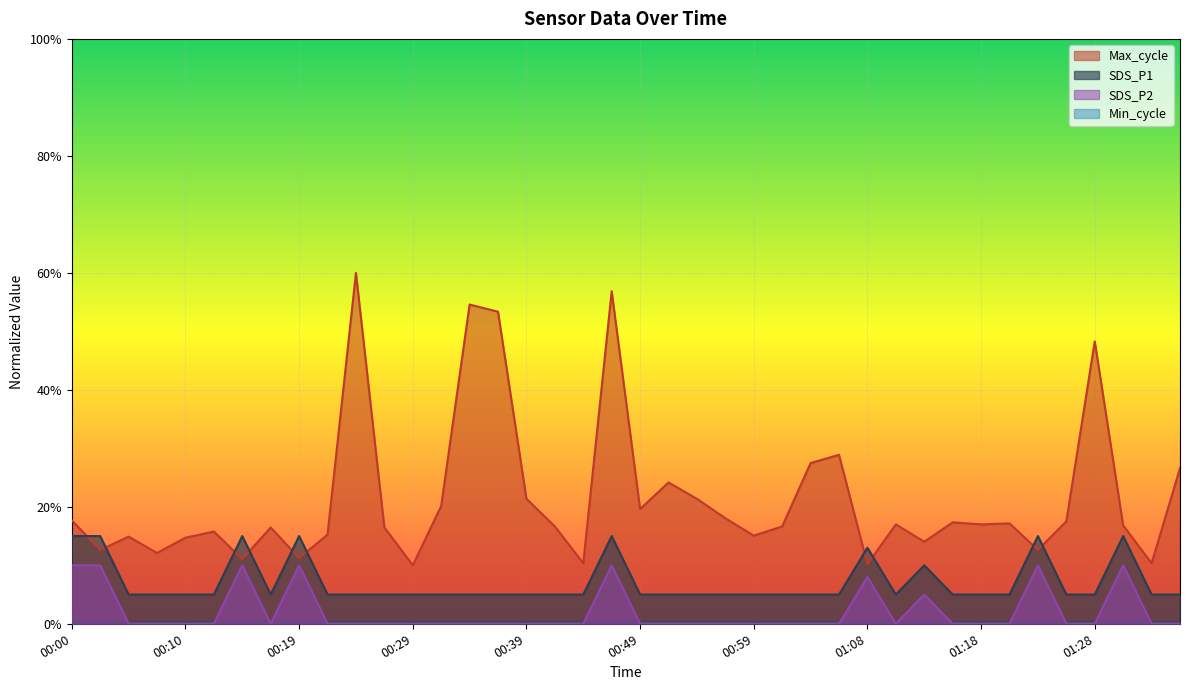

What is the lowest value of the Max_cycle series?

0.1